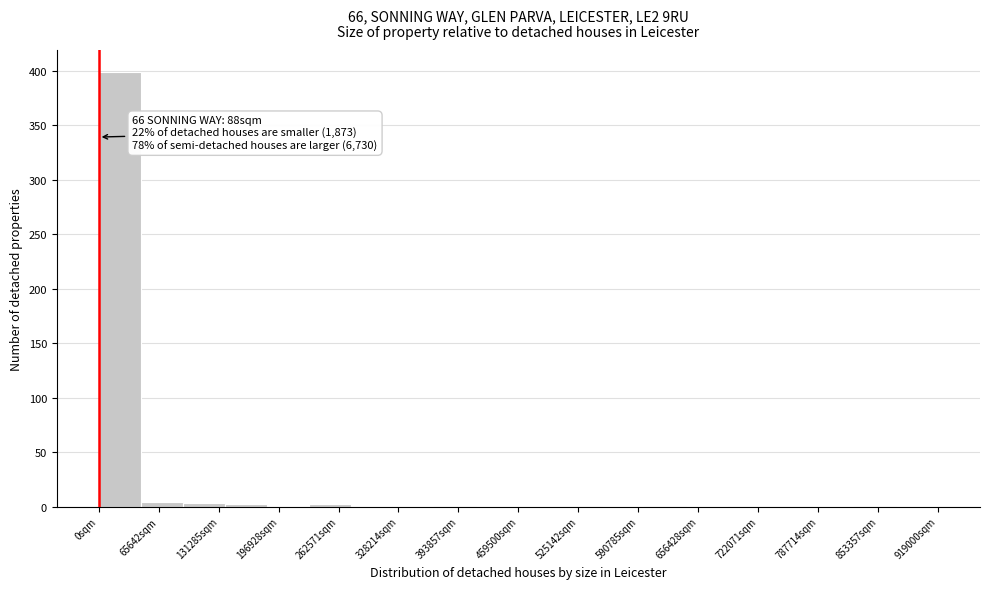

Over which range of the x-axis is the bar tallest?

0 to 50000